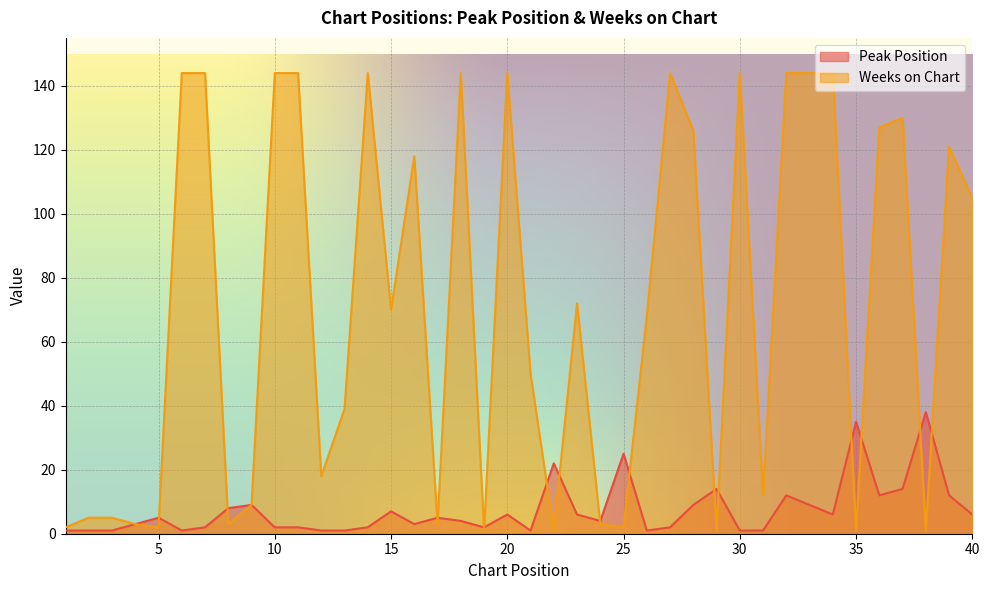

At which label is Peak Position closest to 19?

22